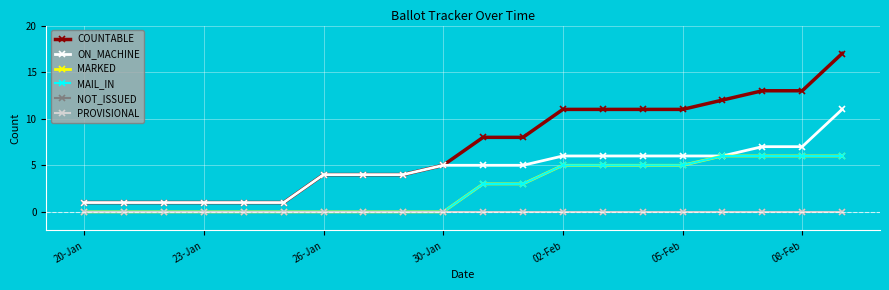

Does the chart display data point markers on the line(s)?

Yes